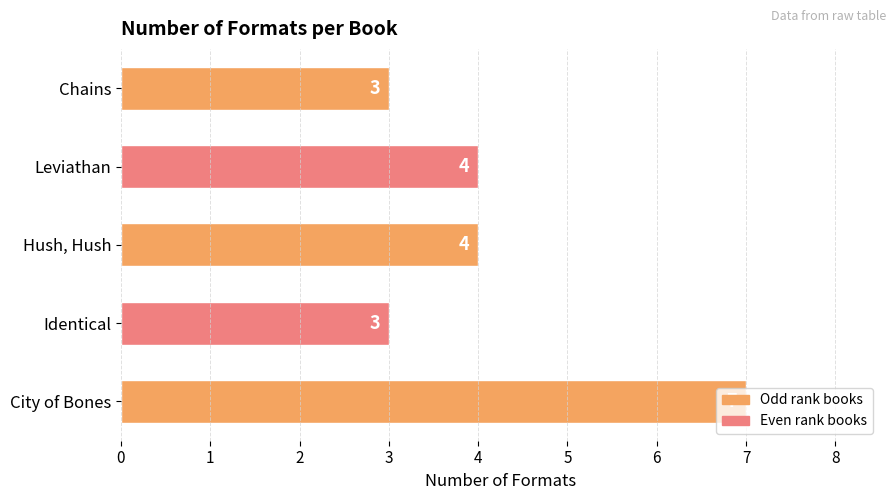

What is the approximate value at Chains?

3